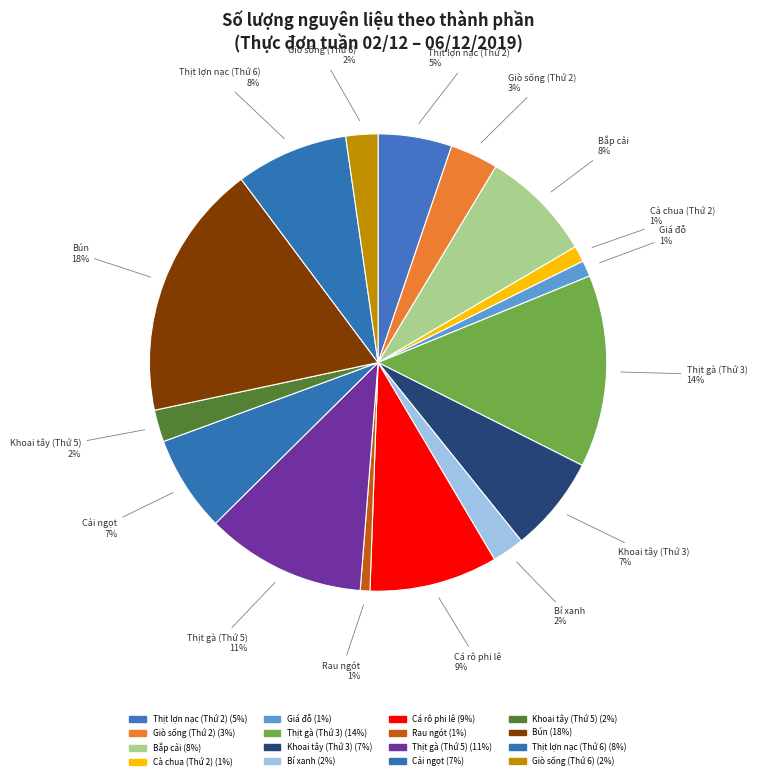

Count the number of slices in the pie.

16